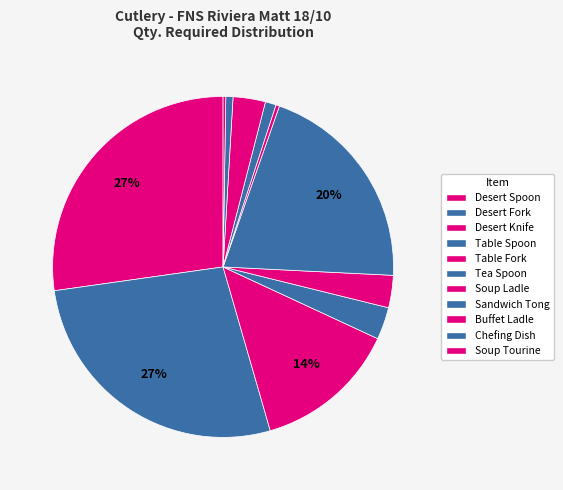

Approximately how many times larger is the value at Buffet Ladle compared to Desert Spoon?

0.1